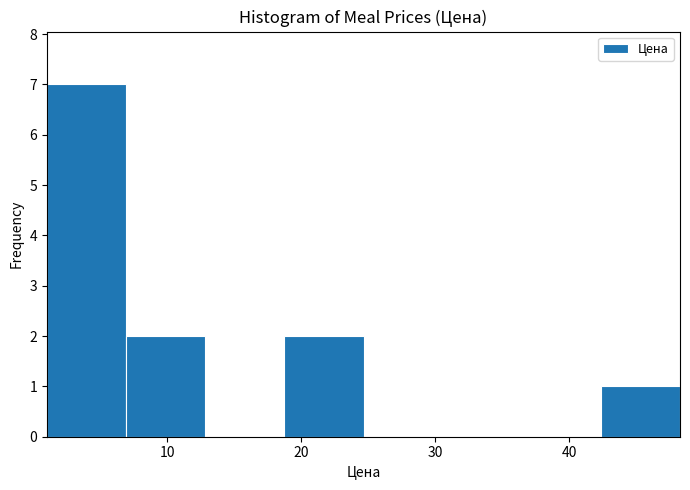

Over which range of the x-axis is the bar tallest?

1 to 7